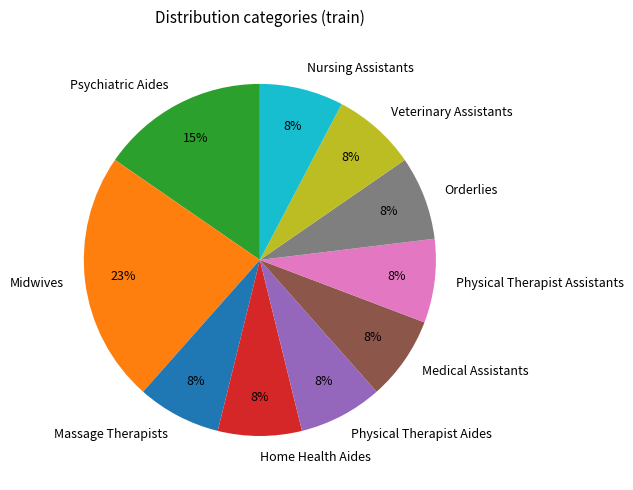

What is the ratio of the value at Nursing Assistants to the value at Home Health Aides?

1.0